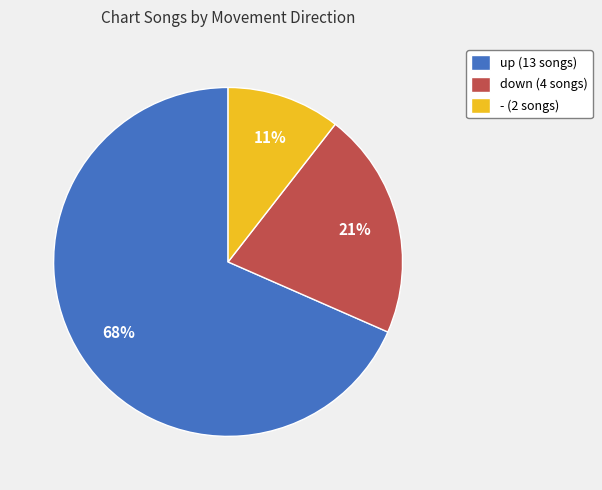

Which category accounts for the majority?

up